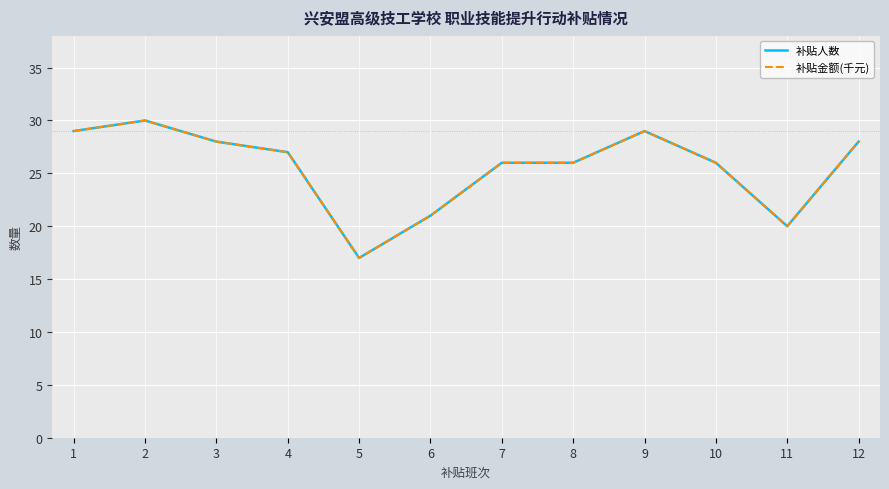

True or false: 补贴金额(千元) has more than 1 interior local peaks.

True